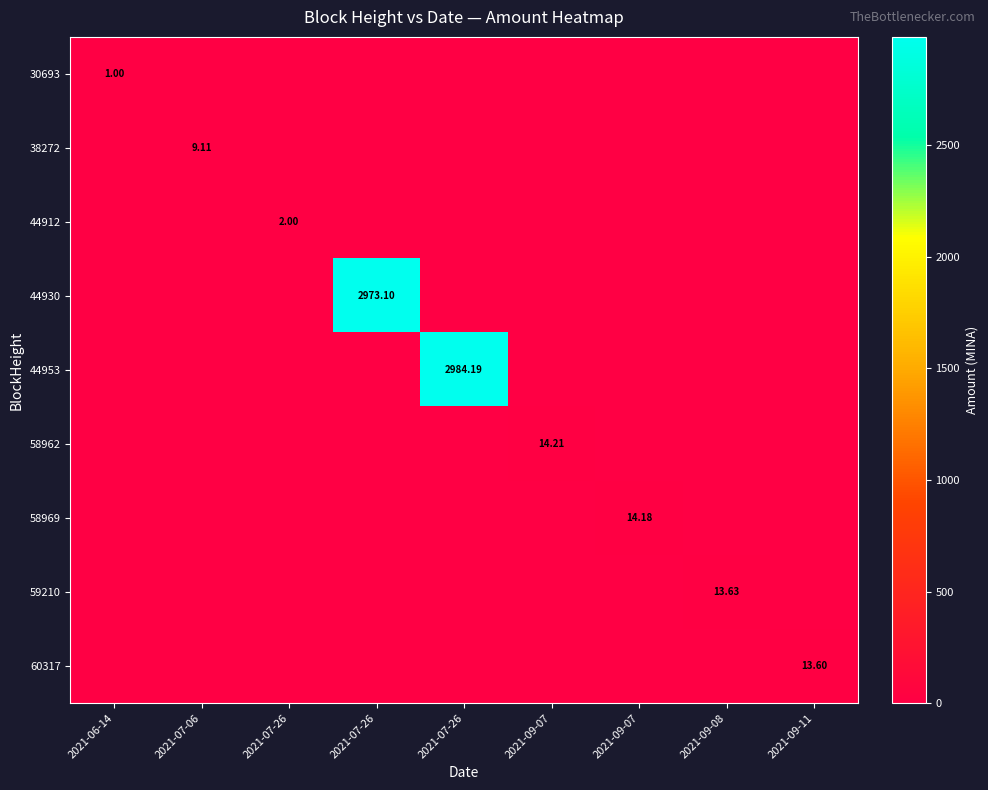

The 44930 series shows 1124.5 at 2021-09-08. True or false?

False